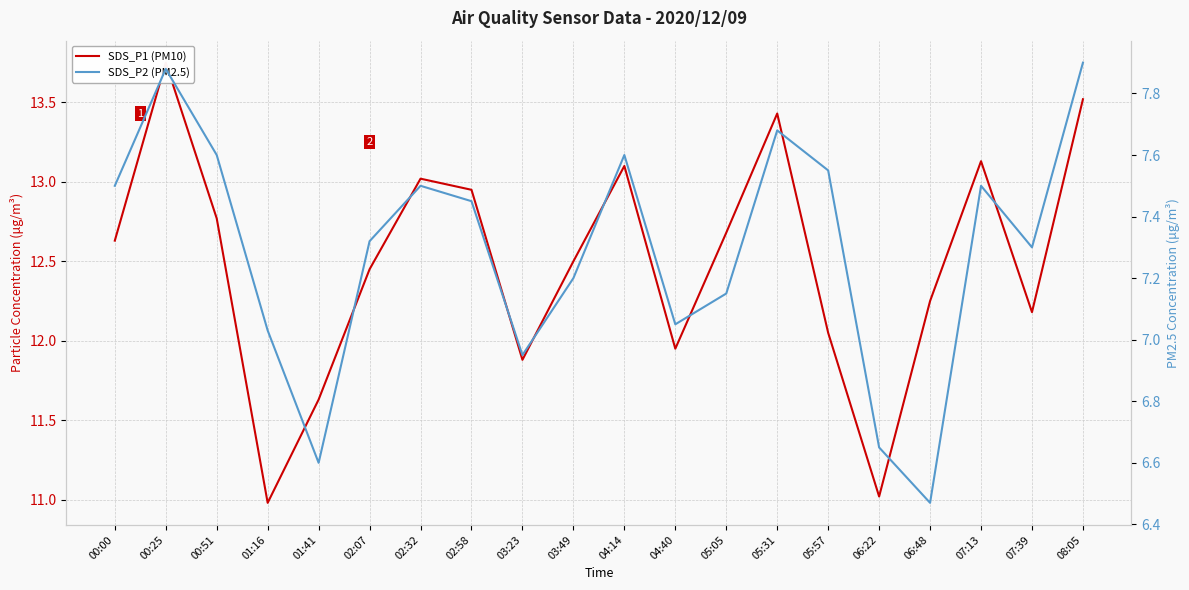

What is the difference between the second highest and second lowest values in the SDS_P2 (PM2.5) series?

1.3